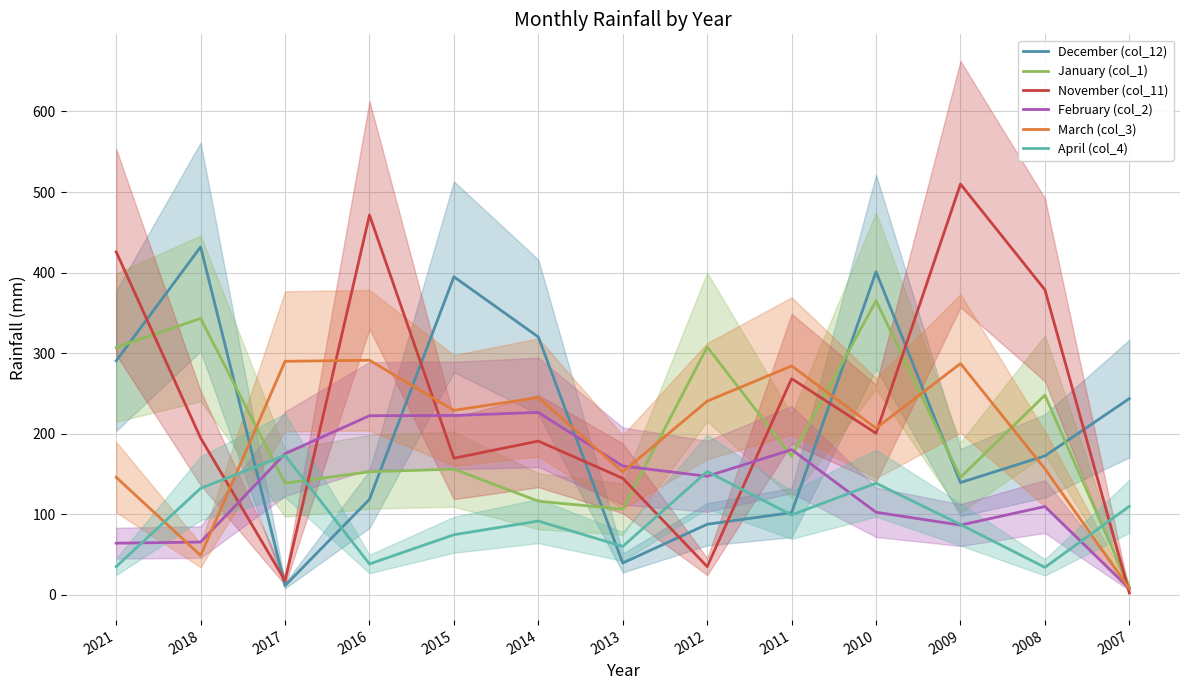

What is the difference between the highest and lowest values at 2013?

120.4